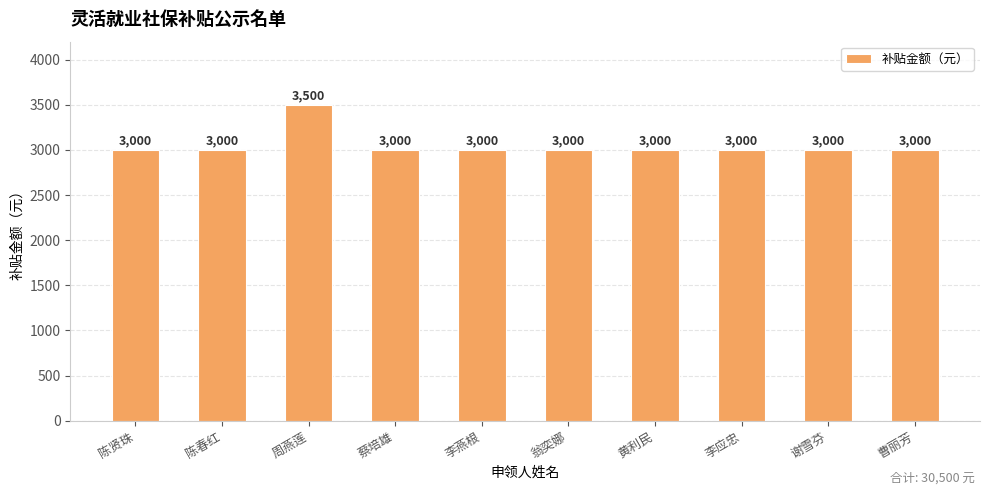

Are the bars horizontal?

No